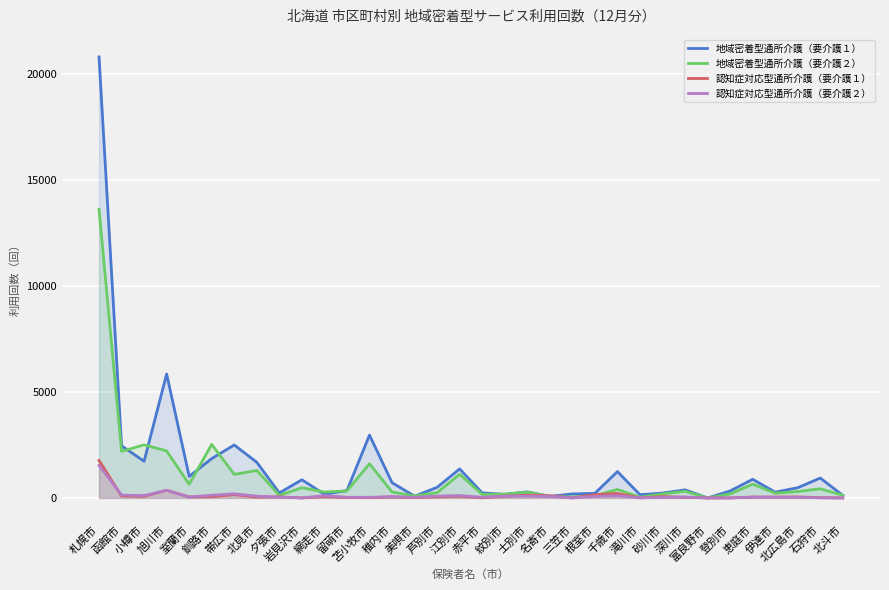

After their last crossing, which series has the higher values: 地域密着型通所介護（要介護２） or 地域密着型通所介護（要介護１）?

地域密着型通所介護（要介護２）